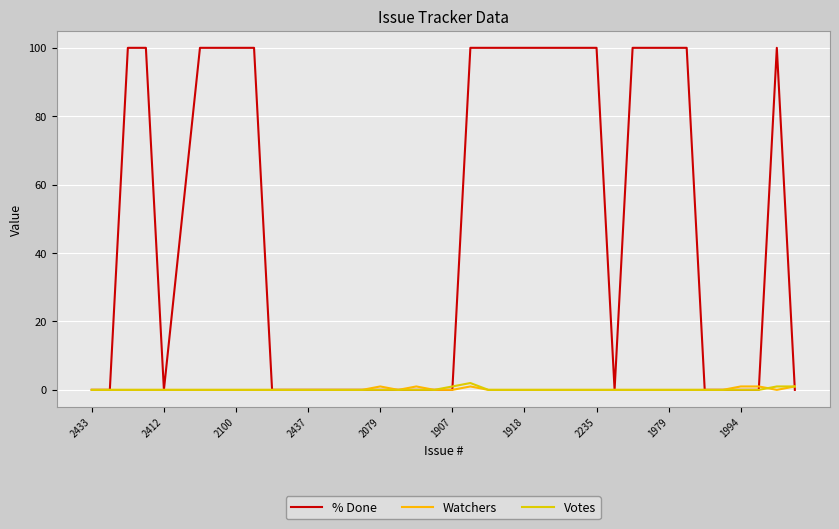

Does the chart display data point markers on the line(s)?

No